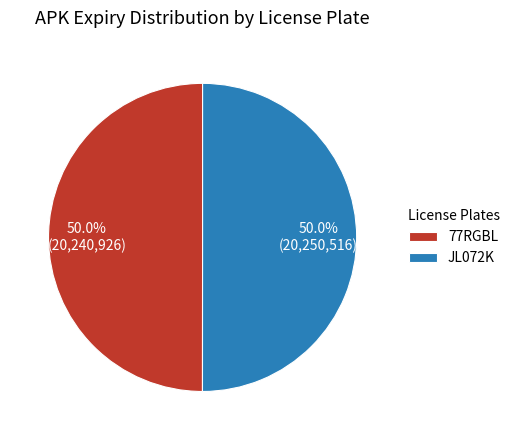

To the nearest percent, what is the average slice percentage?

50%